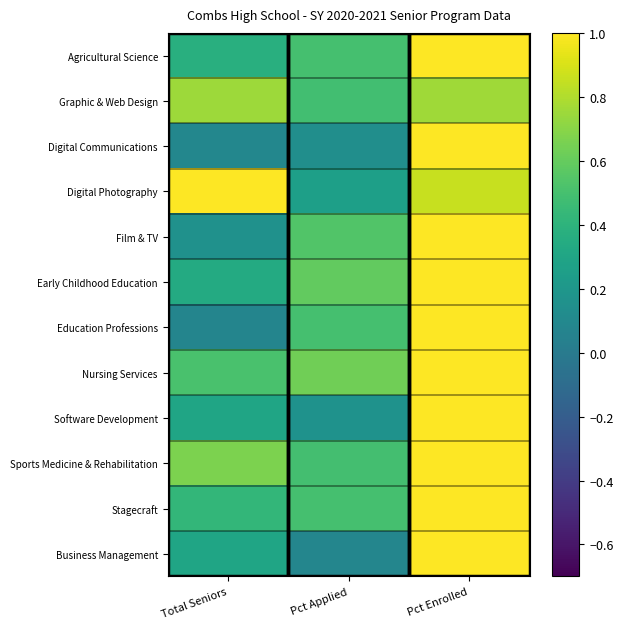

How many series are shown in this chart?

12